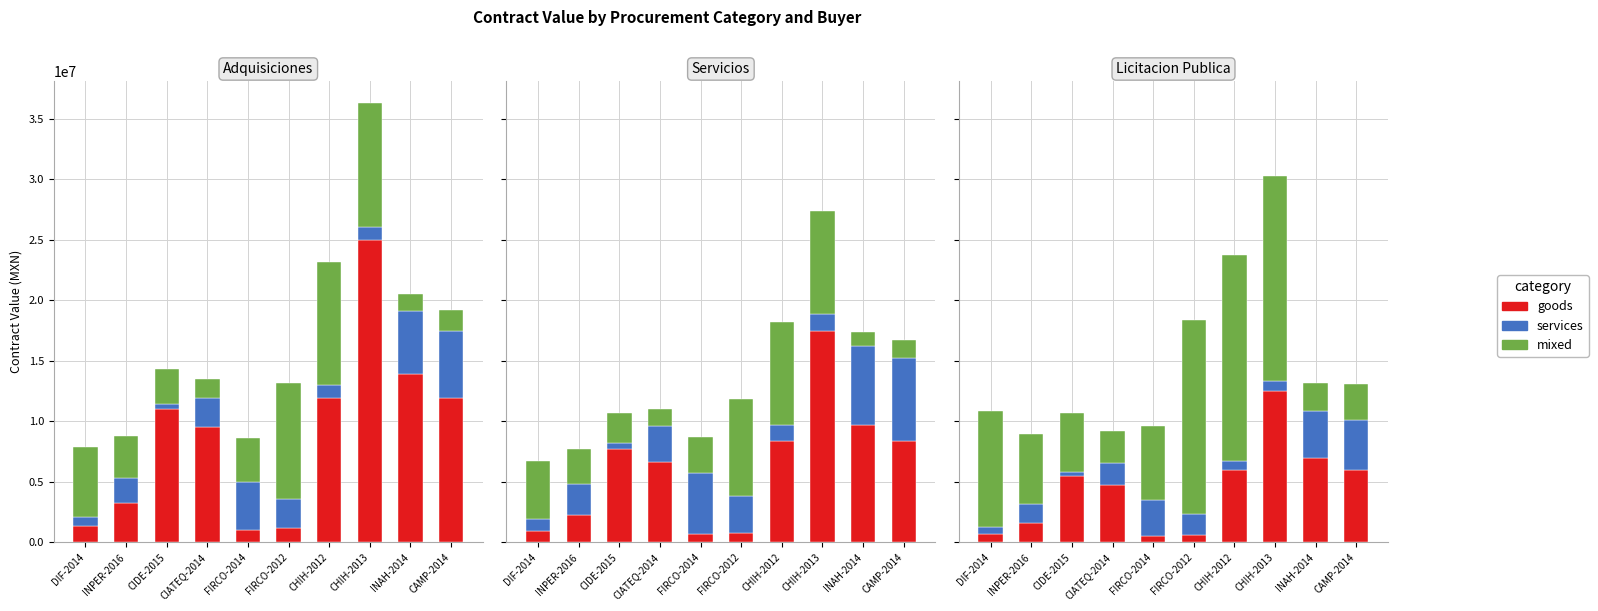

The goods series shows 5974800.0 at CHIH-2012. True or false?

True